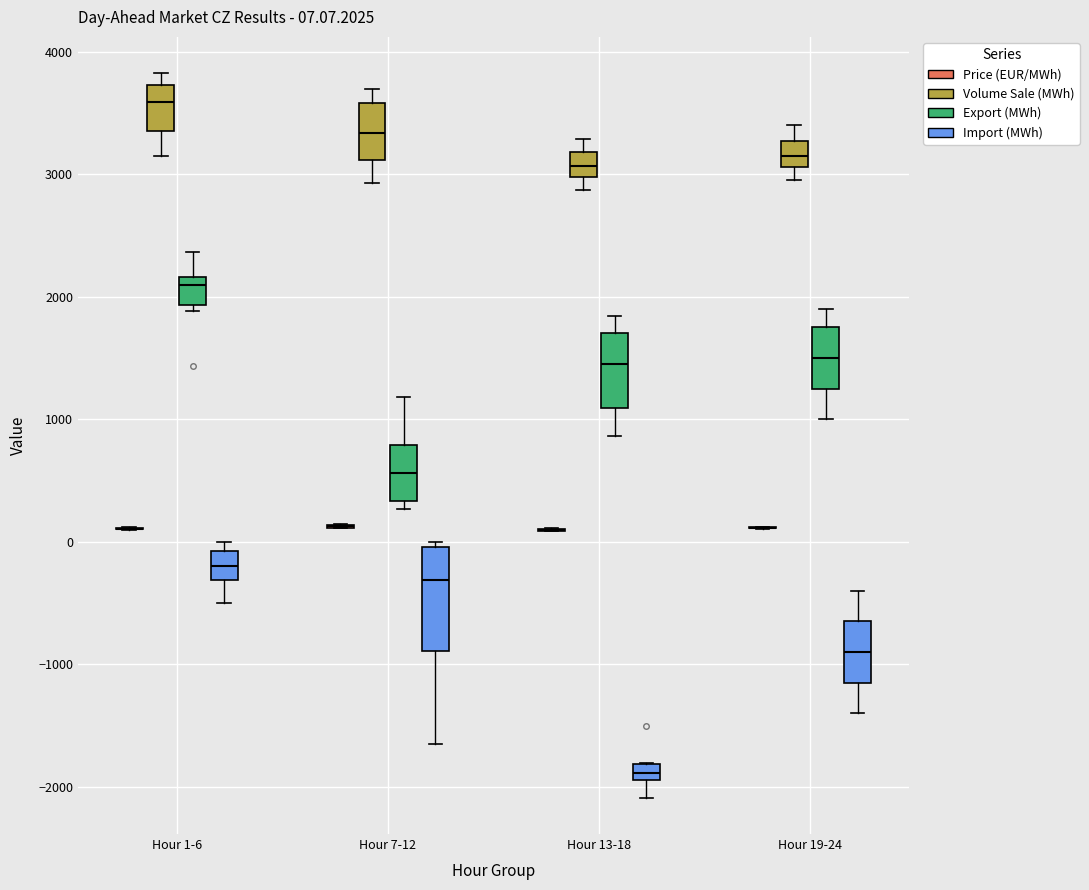

Which box is the tallest, from its lower edge to its upper edge?

Hour 7-12 (Import (MWh))